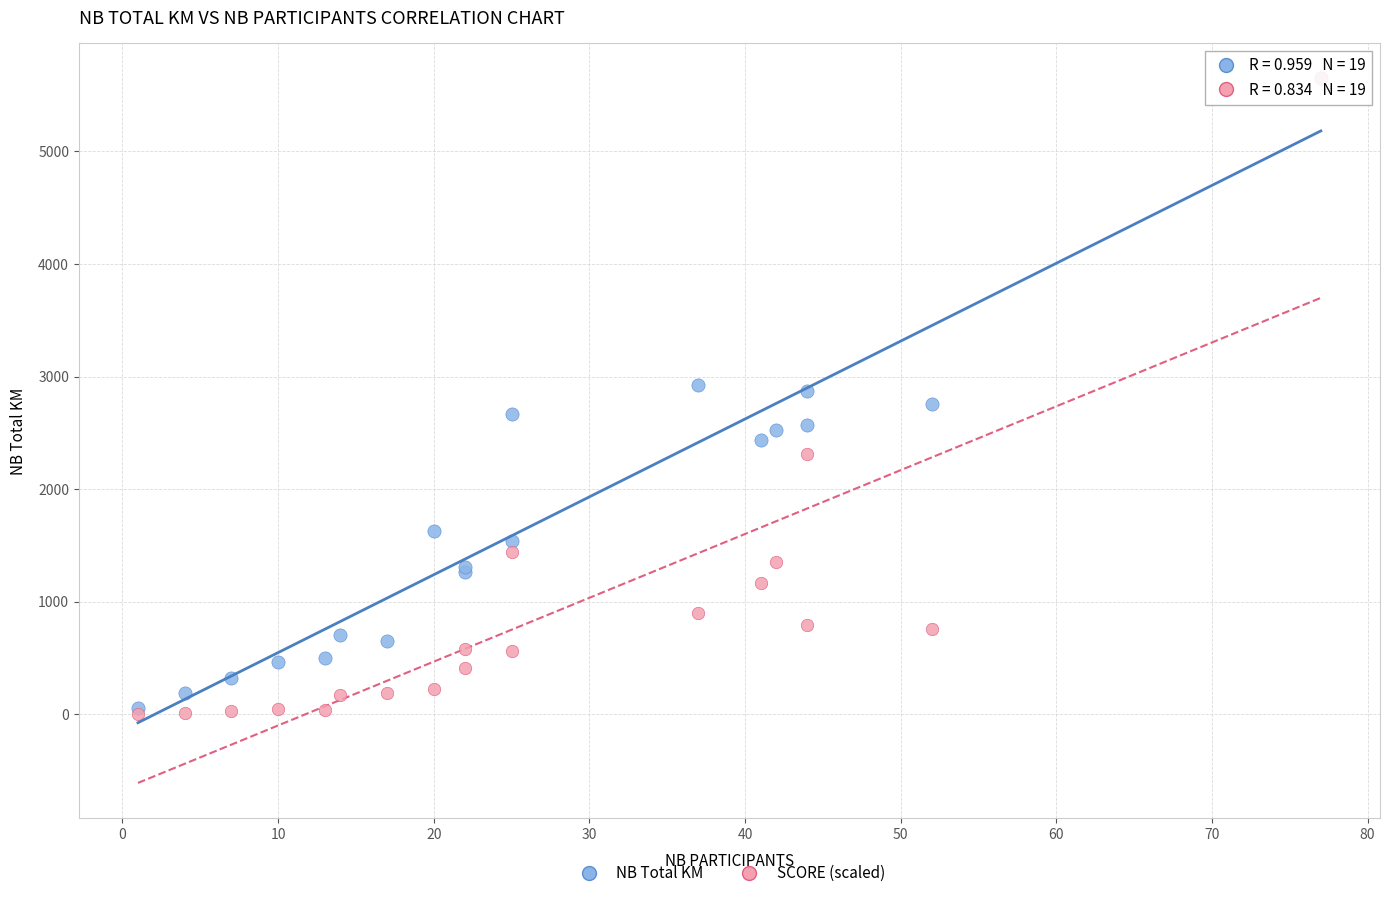

Which series has the widest spread of Y values?

SCORE (scaled)